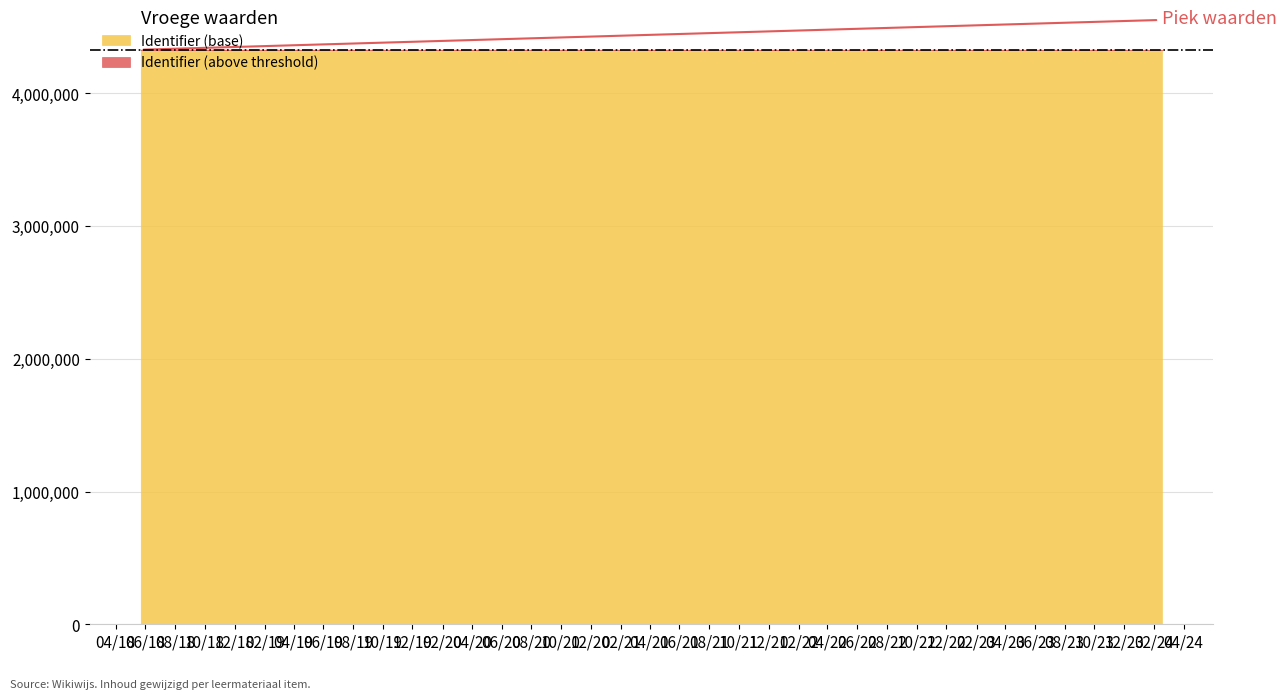

True or false: the data has more than 0 interior local peaks.

False